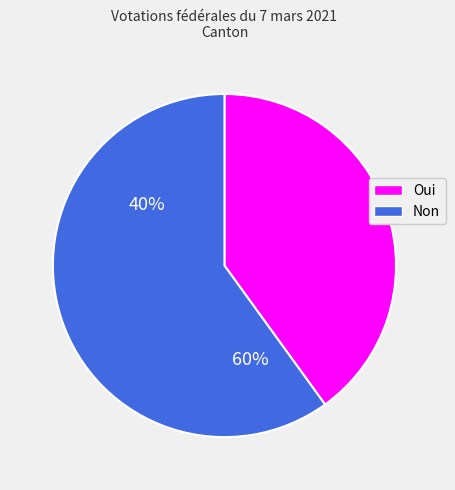

Is the sum of Oui and Non greater than half?

Yes